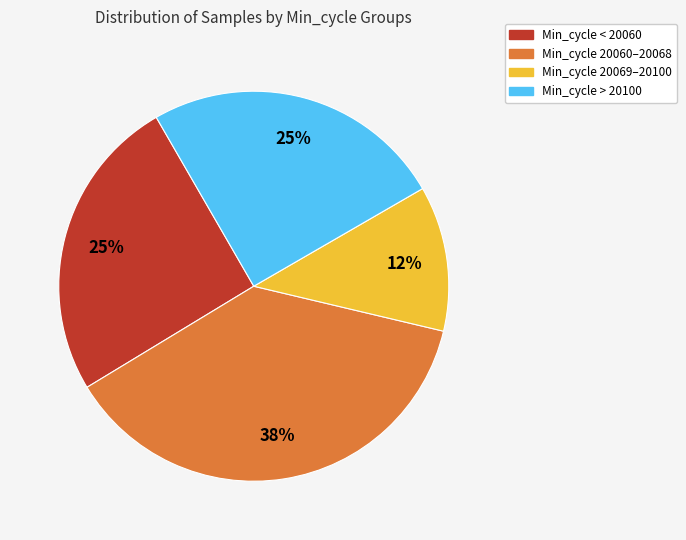

Is it true that Min_cycle 20069–20100 is 12% of the pie?

True